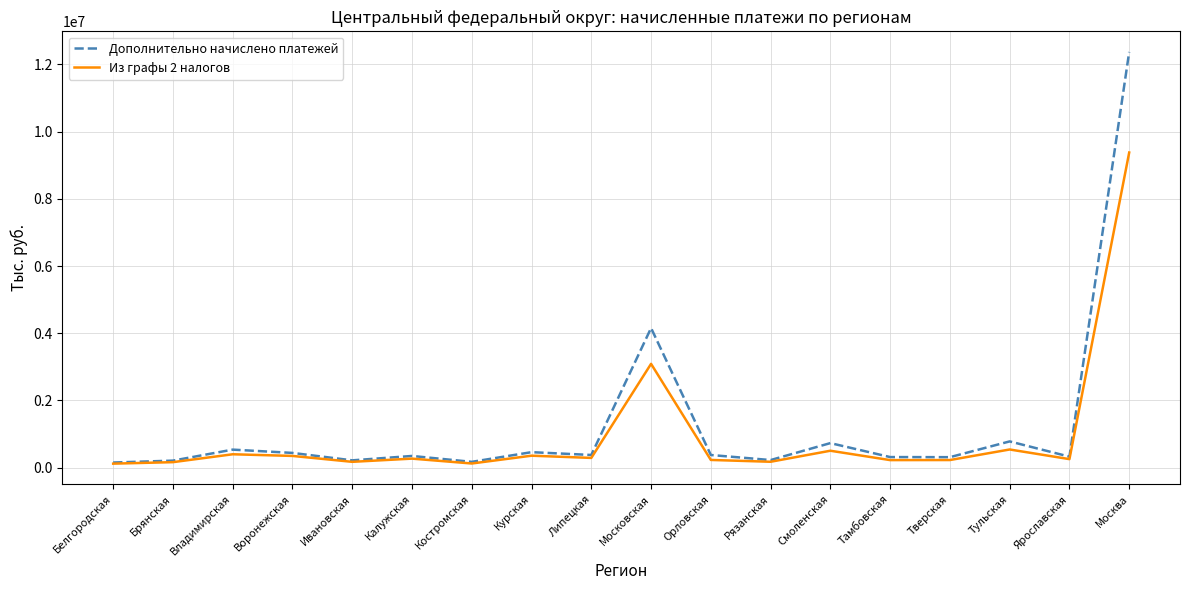

Which category has the highest value in the Из графы 2 налогов series?

Москва